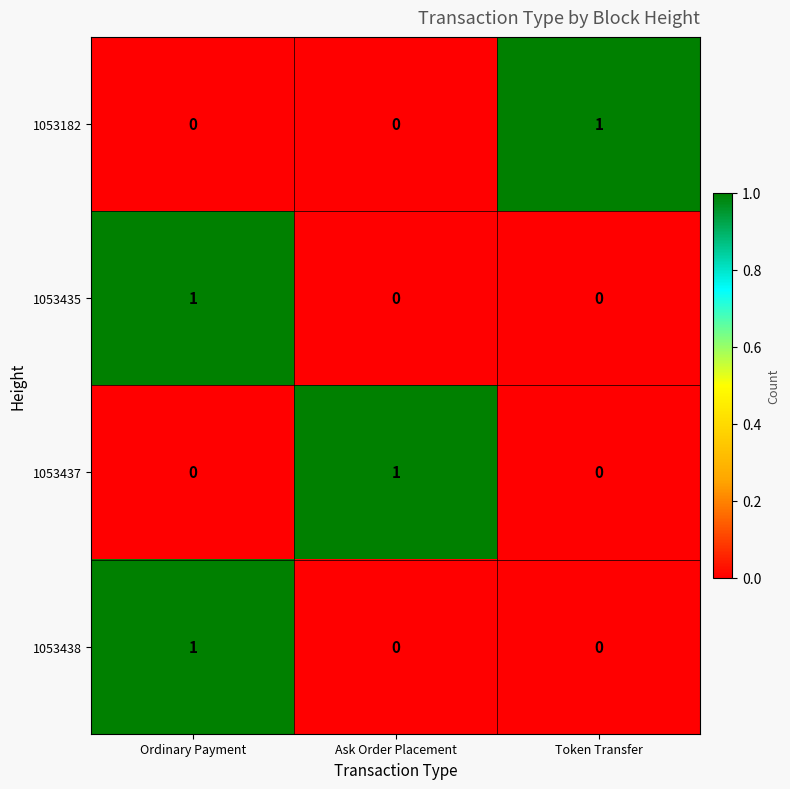

Reading right to left, list all the values displayed in this chart.

1053182: 1	0	0
1053435: 0	0	1
1053437: 0	1	0
1053438: 0	0	1